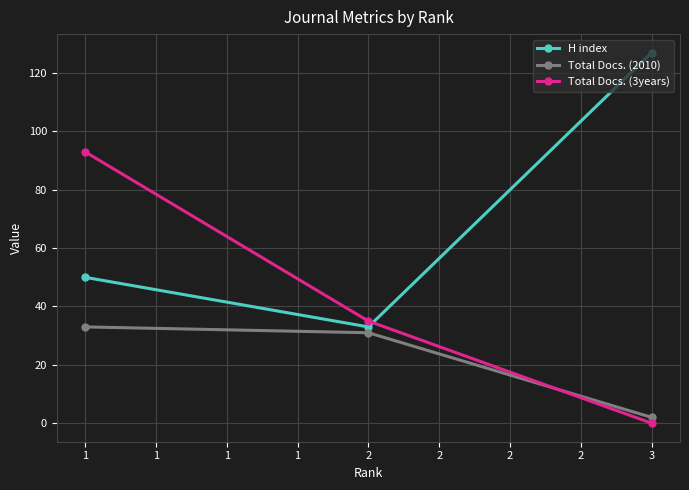

At how many categories does at least one series exceed 44?

2